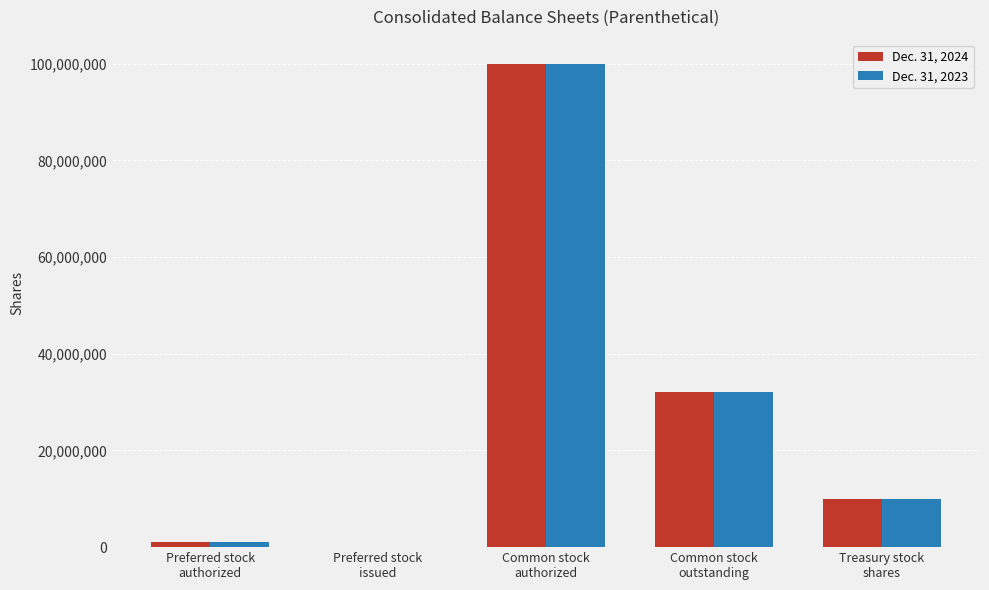

How many data points does each series have?

5